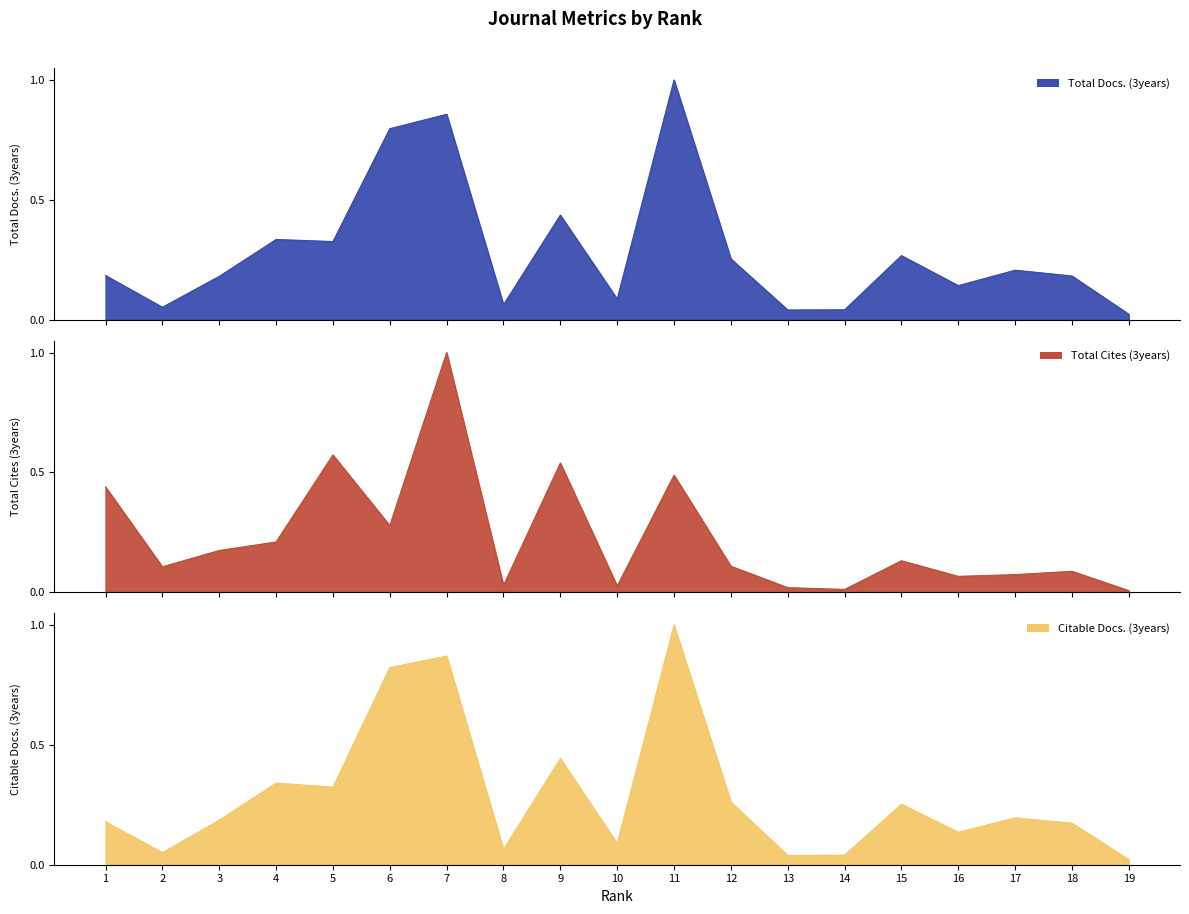

List the series in order of their peak value, lowest first.

Total Docs. (3years) line, Total Cites (3years) line, Citable Docs. (3years) line